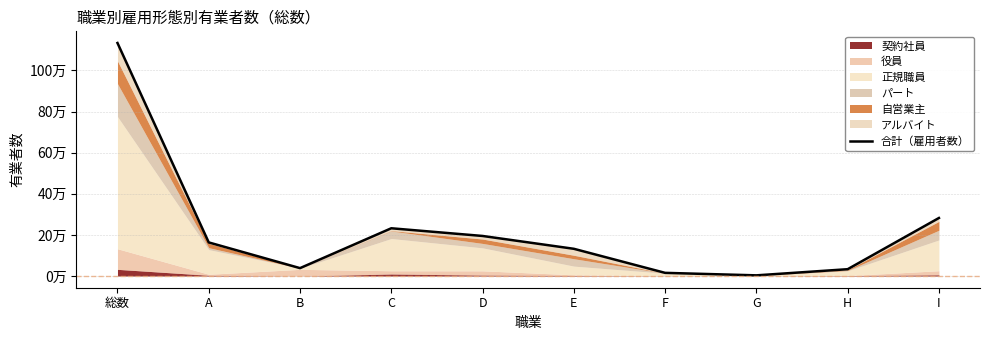

Between I and C, which is larger?

I